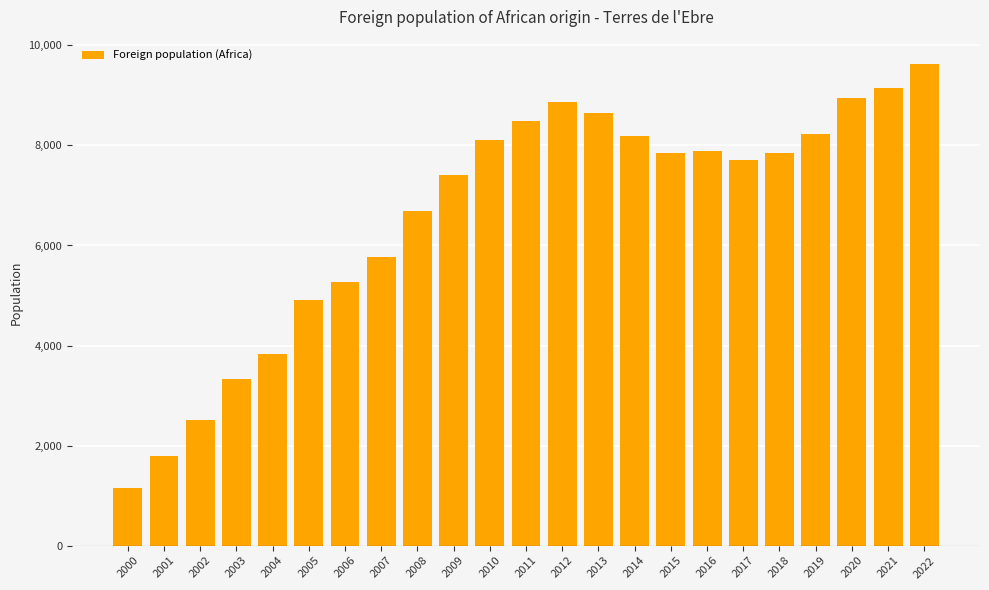

Are the bars horizontal?

No